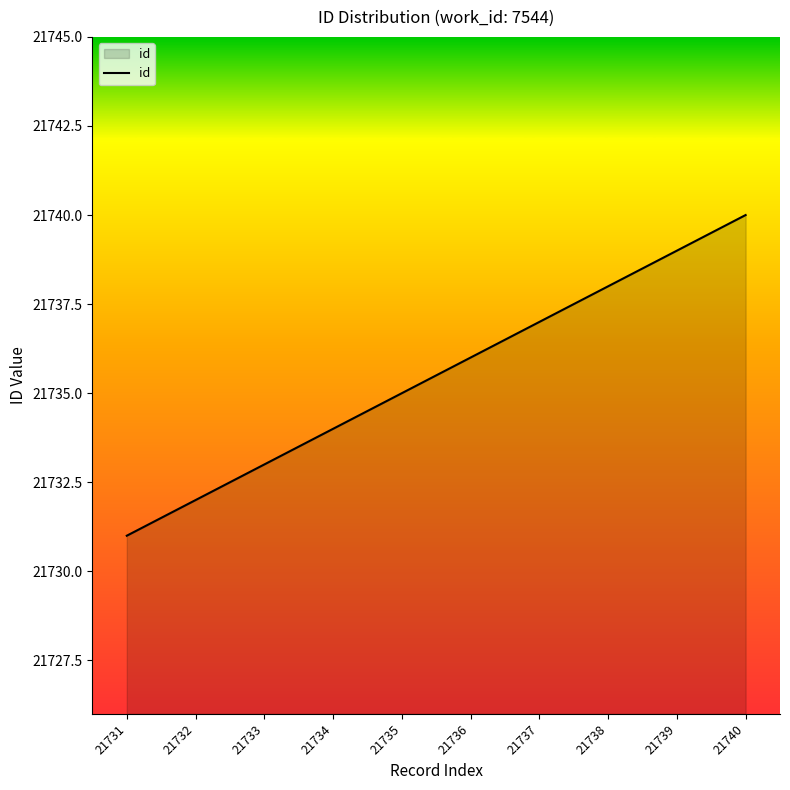

The value at 21731 is 21731. True or false?

True